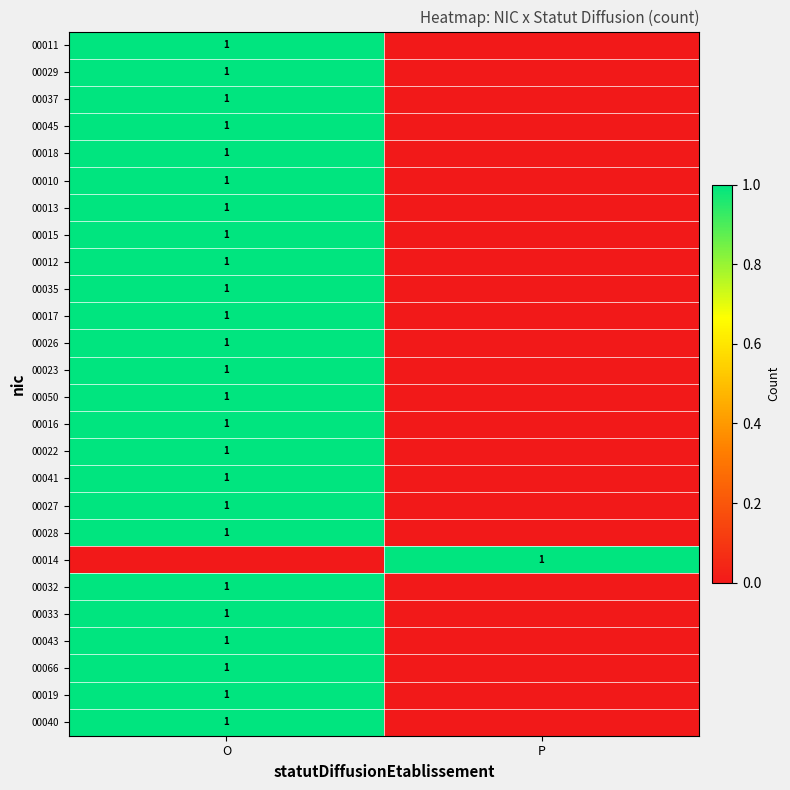

The value of 00010 at O is 1. True or false?

True